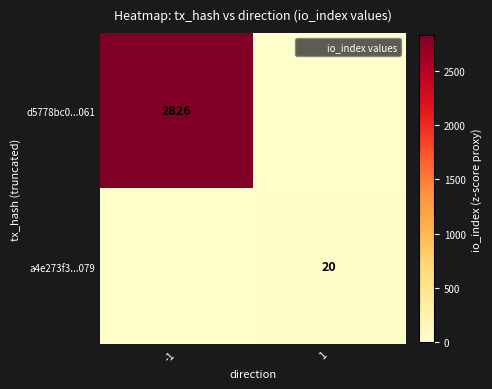

Which has a higher value, -1 or 1?

-1